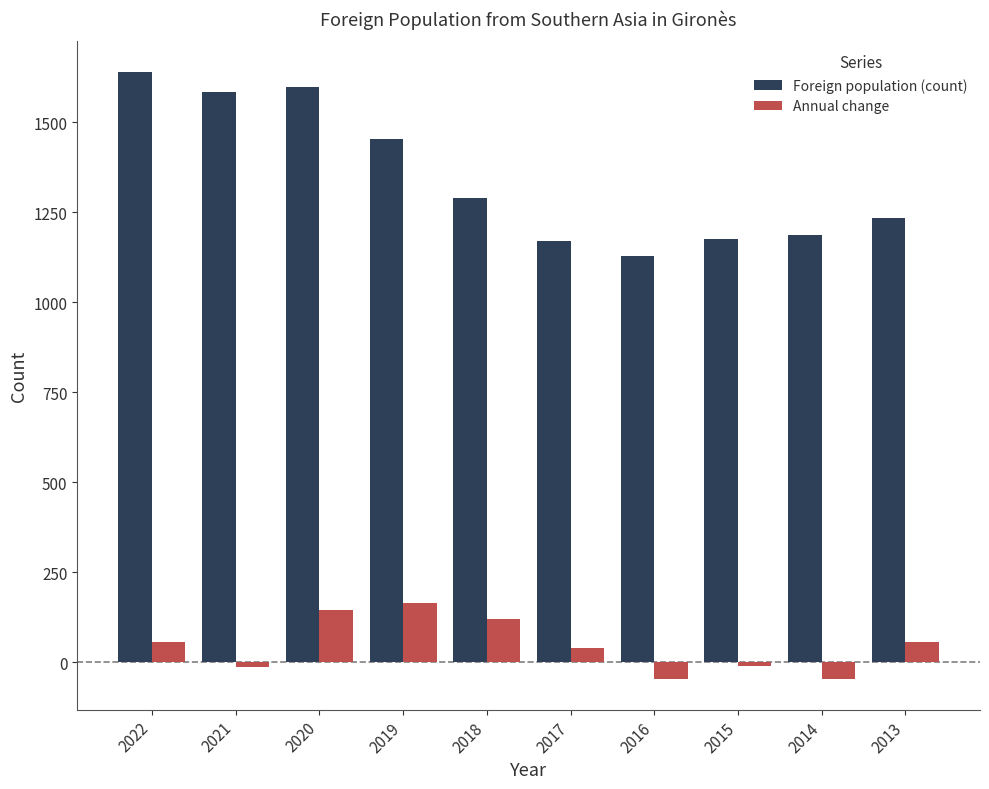

Is it true that Foreign population (count) equals 394 at 2019?

False